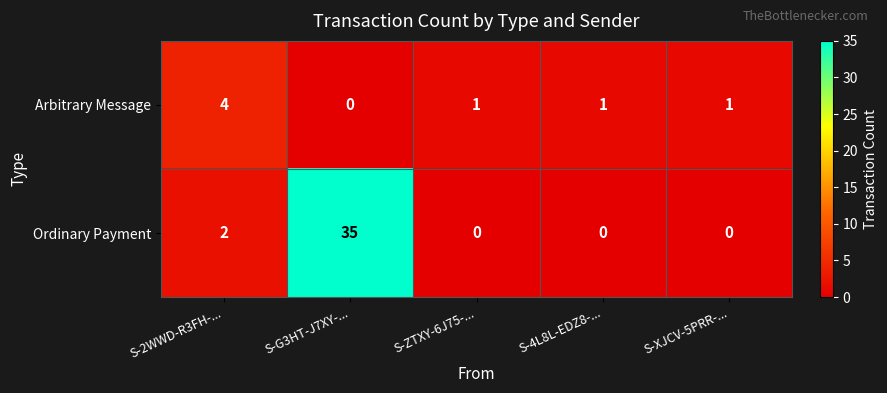

Which label corresponds to the largest value in the chart?

S-G3HT-J7XY-...